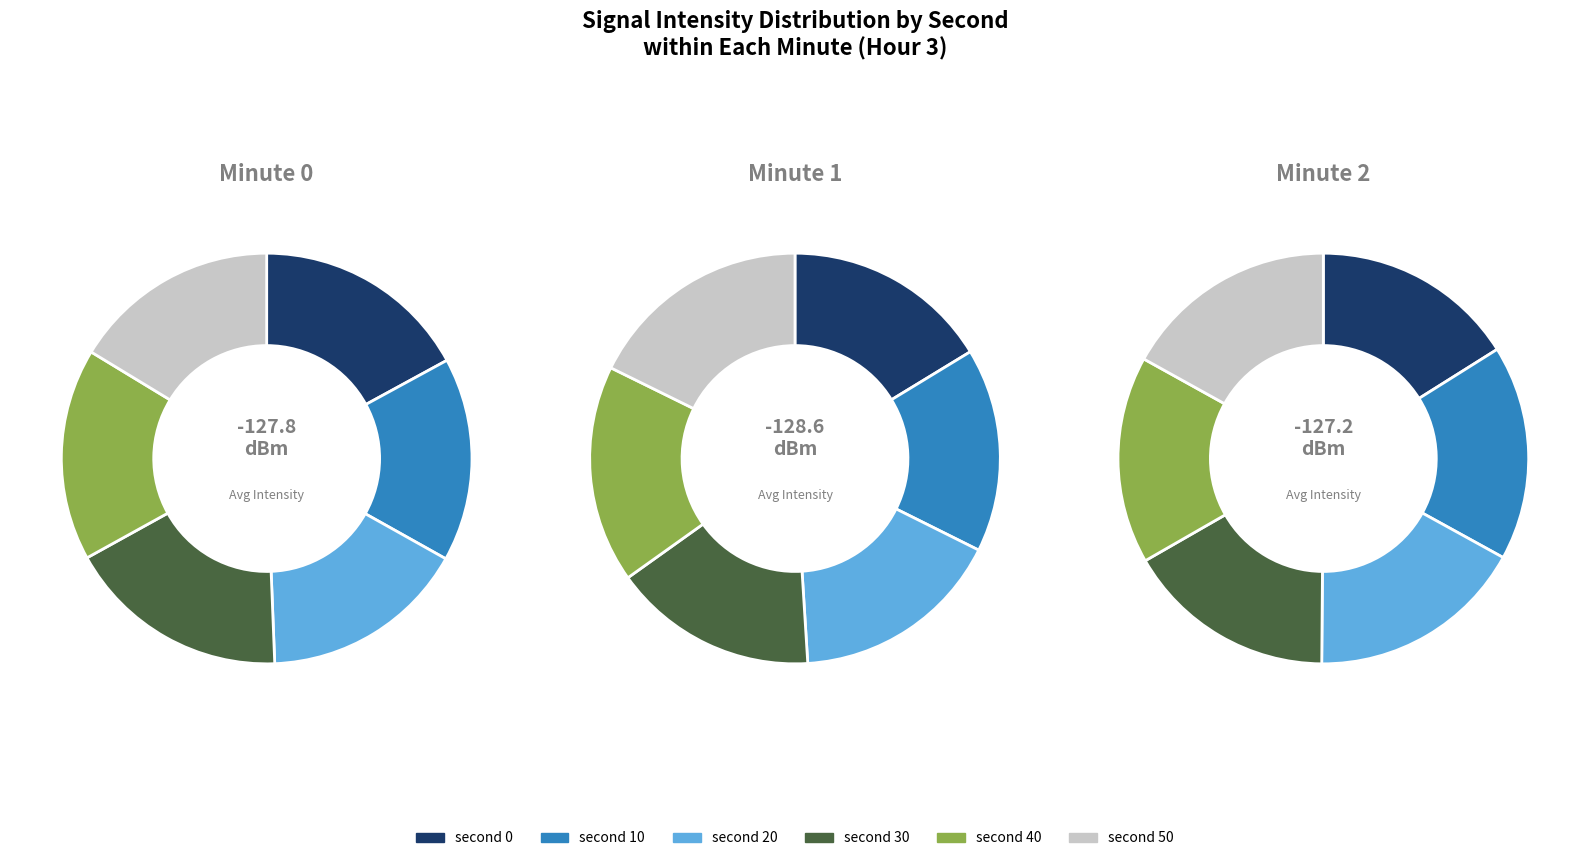

Which slice is the largest?

second 0